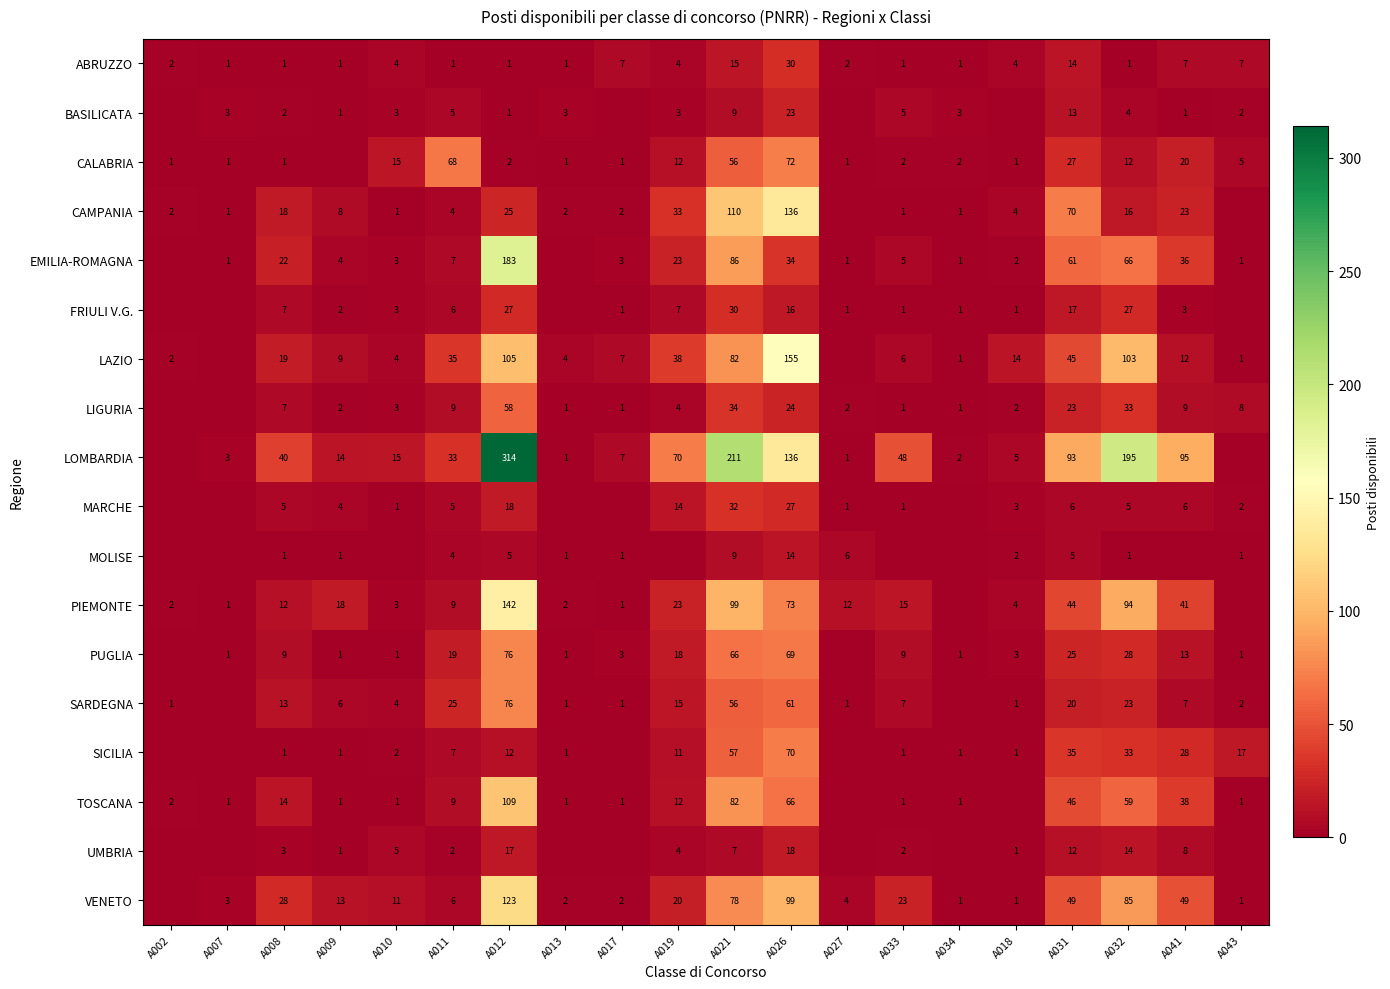

Is it true that PIEMONTE equals 3 at A002?

False